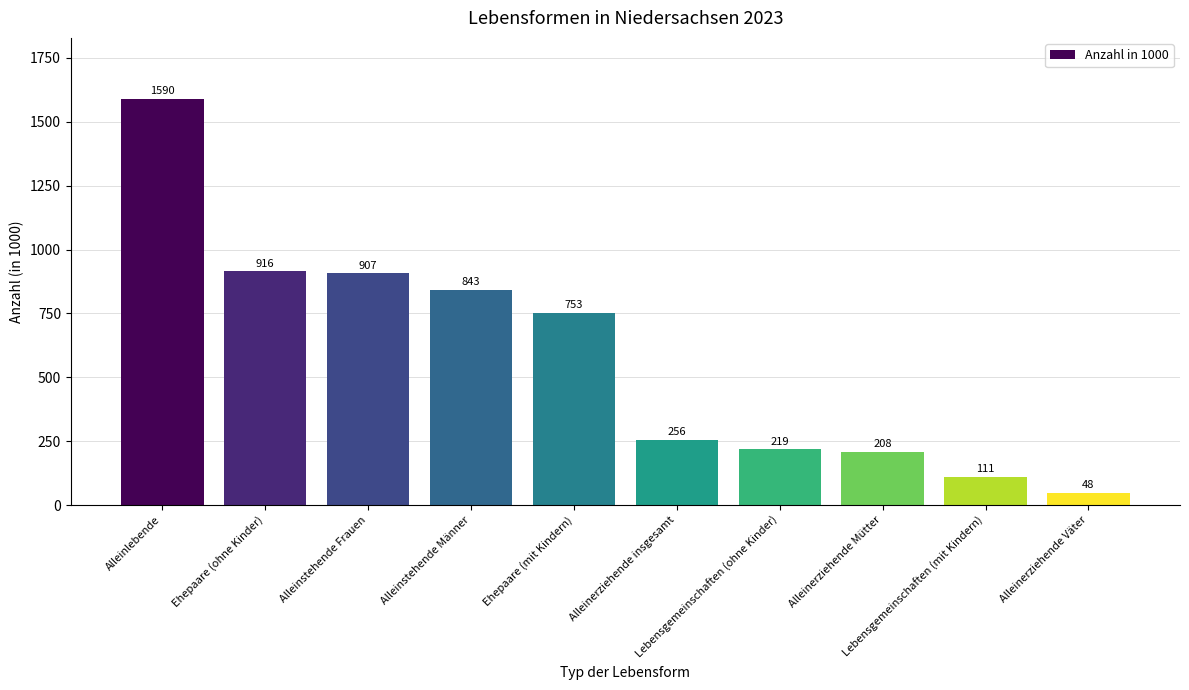

What is the sum of all values?

5851